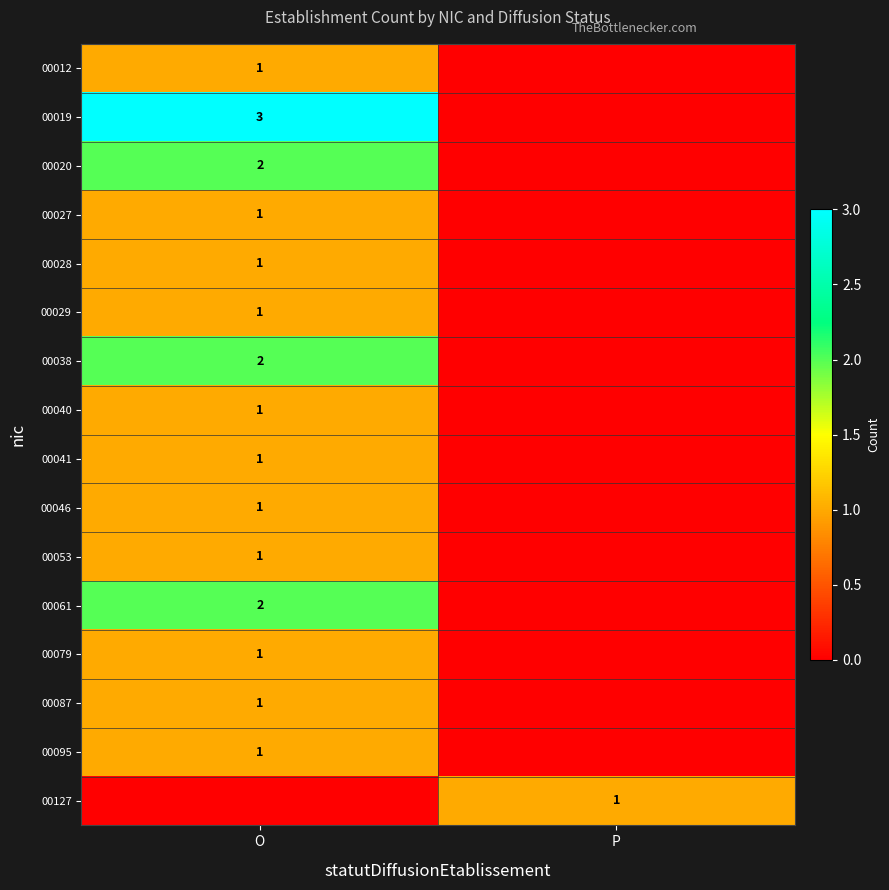

What is the difference between the highest and lowest values at P?

1